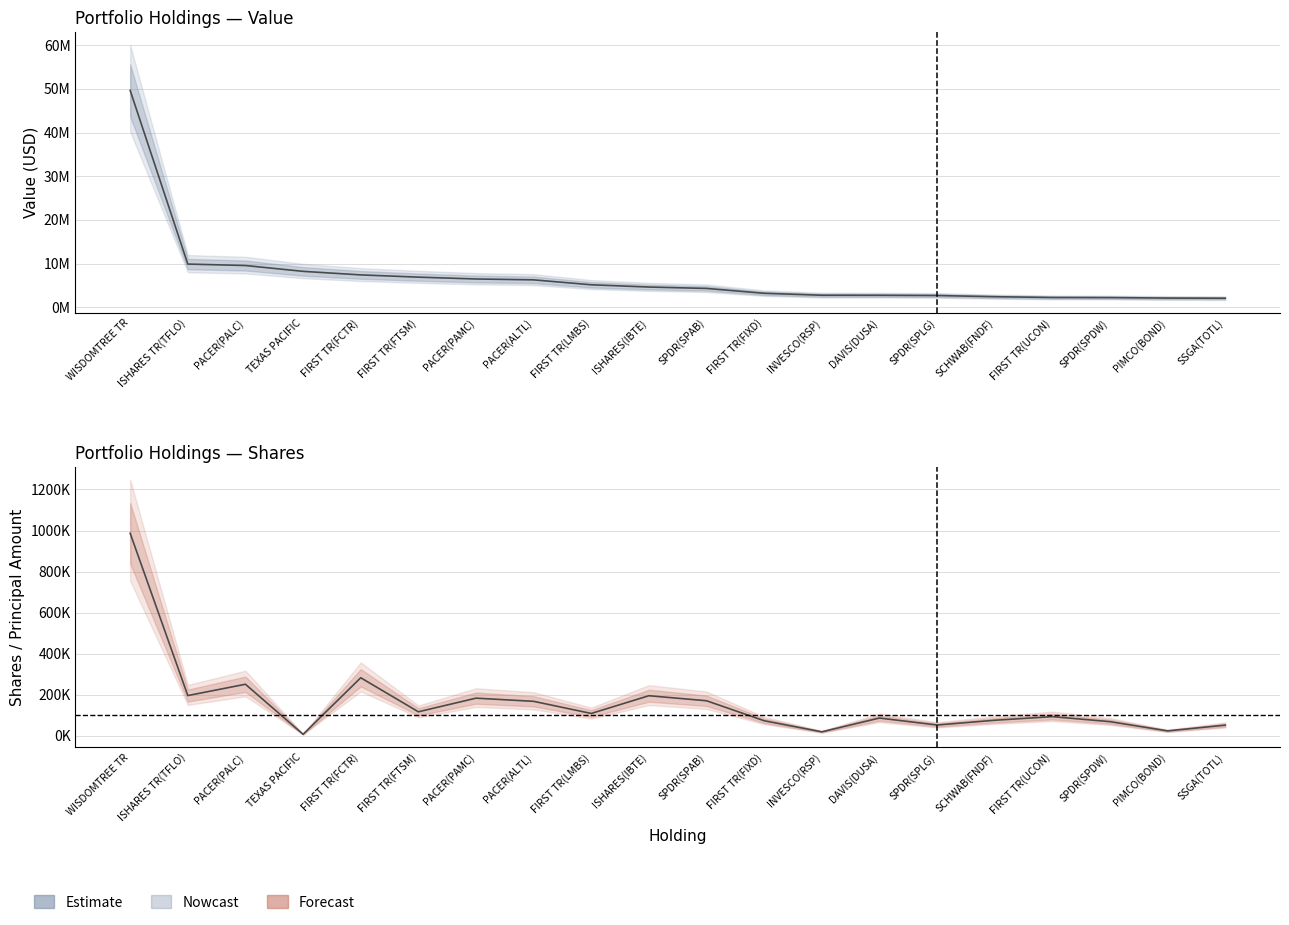

What is the label of the 7th point from the left?

PACER(PAMC)